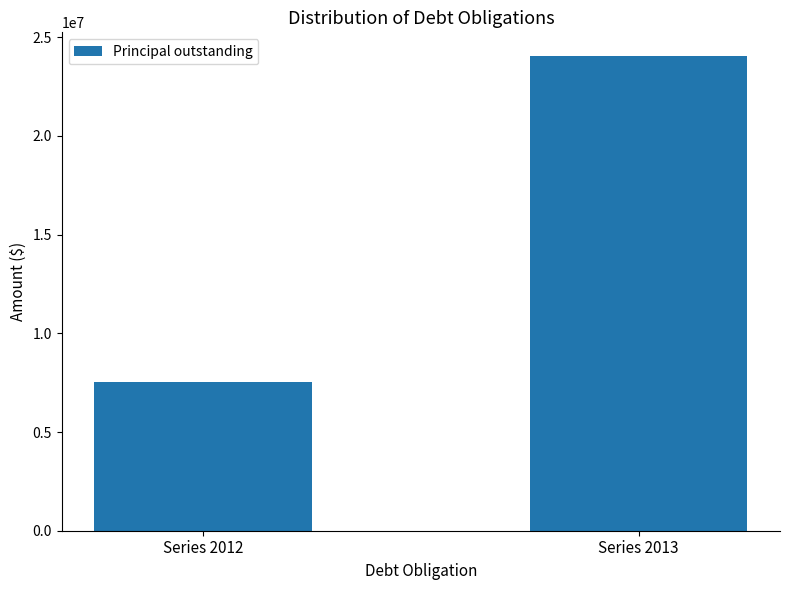

At which label is the value closest to 15774991?

Series 2012